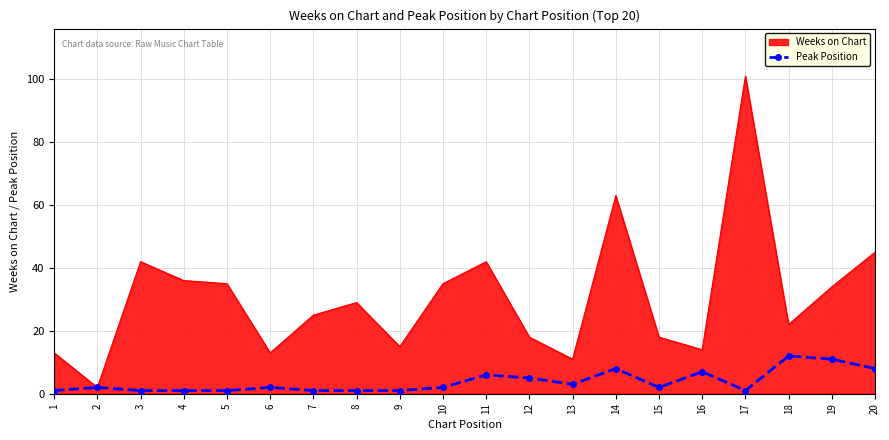

True or false: Peak Position has a value of 1 at 3.

True